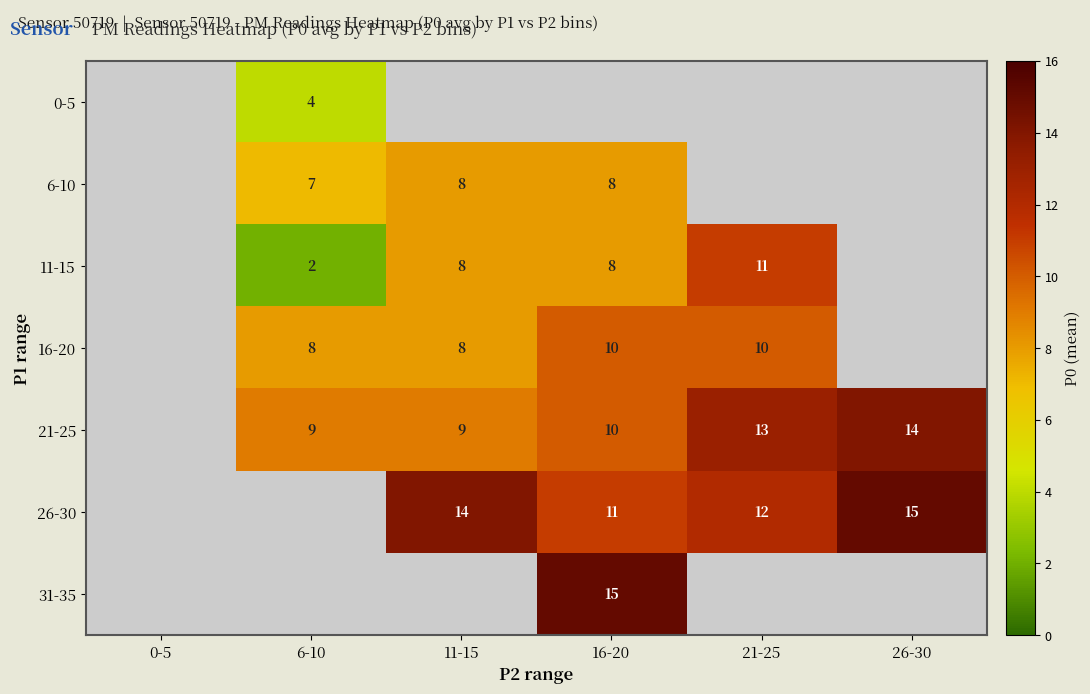

What is the sum of the 21-25 values at 11-15 and 6-10?

18